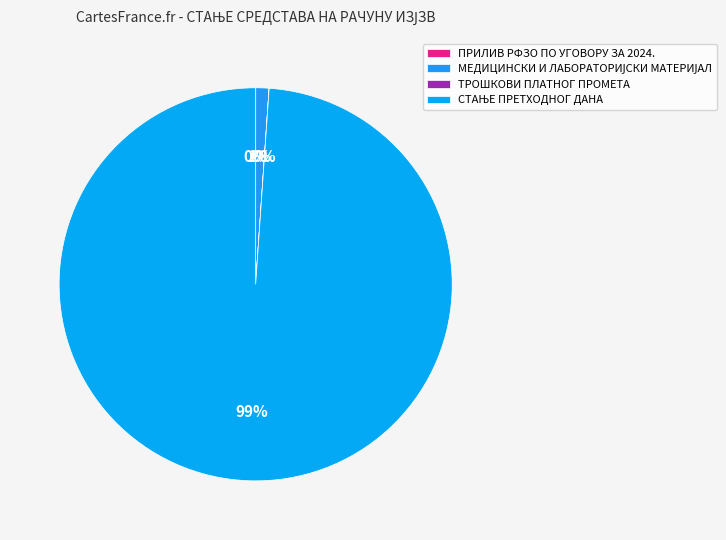

To the nearest percent, what is the difference between the ТРОШКОВИ ПЛАТНОГ ПРОМЕТА and МЕДИЦИНСКИ И ЛАБОРАТОРИЈСКИ МАТЕРИЈАЛ slice percentages?

1%